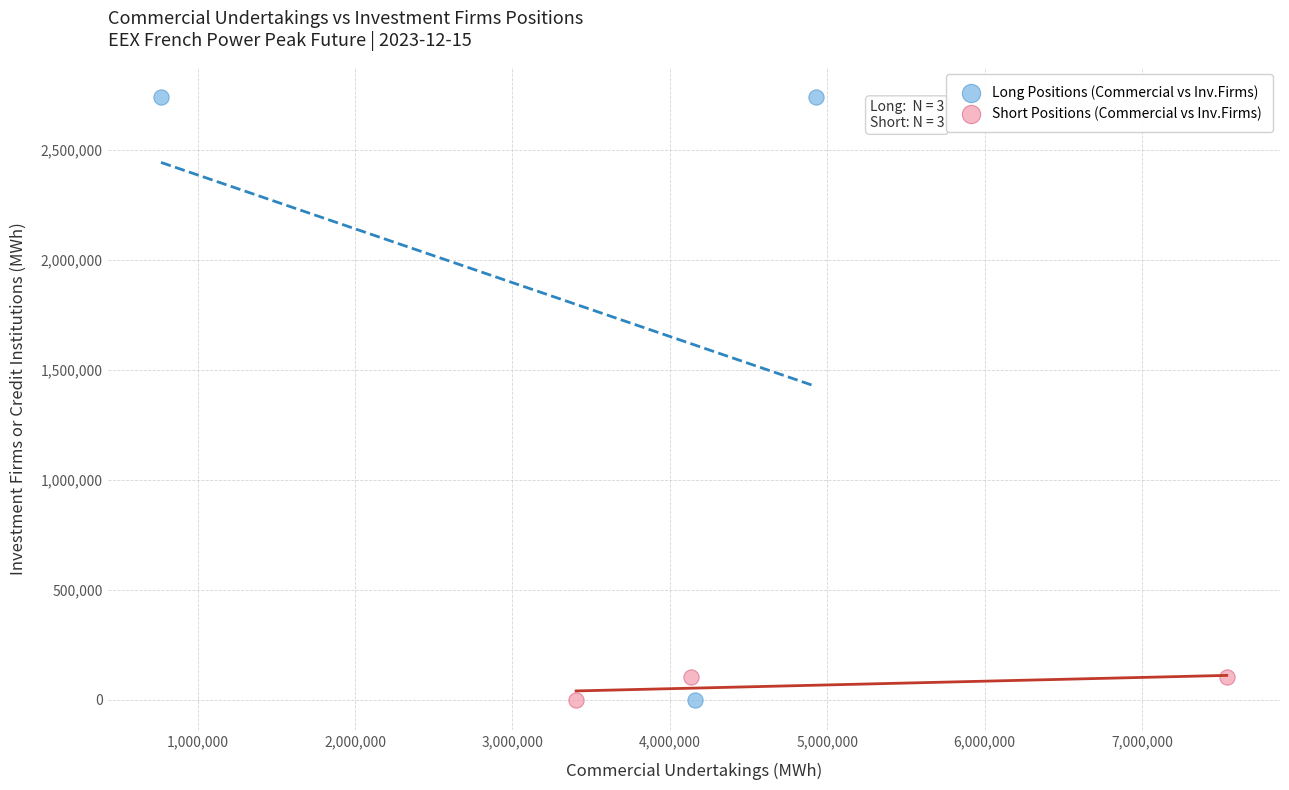

Which series reaches the maximum Y coordinate?

Long Positions (Commercial vs Inv.Firms)